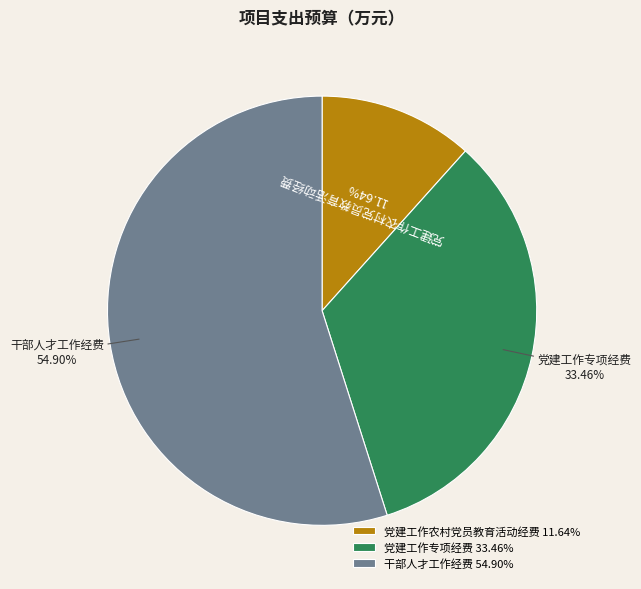

Is it true that 党建工作专项经费 is 33% of the pie?

True